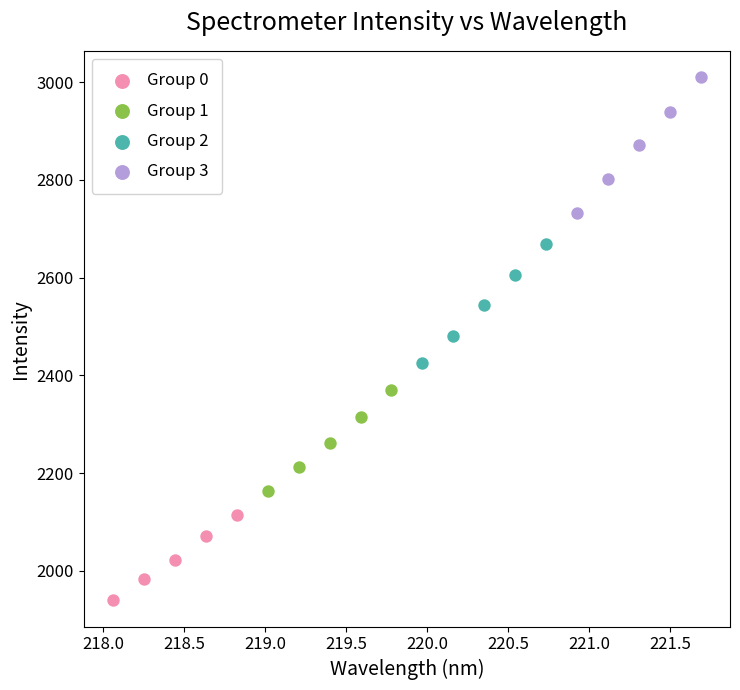

Which series reaches the minimum Y coordinate?

Group 0